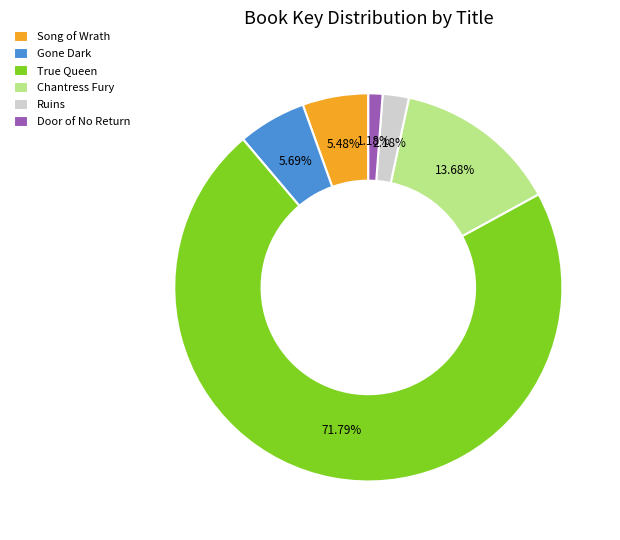

What portion of the pie excludes Song of Wrath?

94.5%